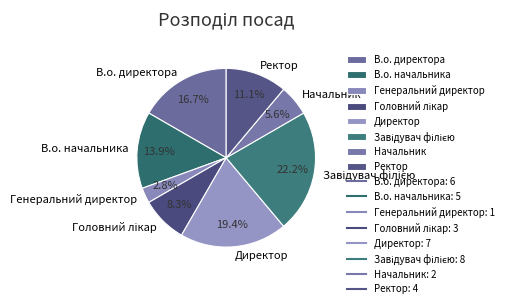

What percentage do Начальник and Ректор together represent?

16.7%